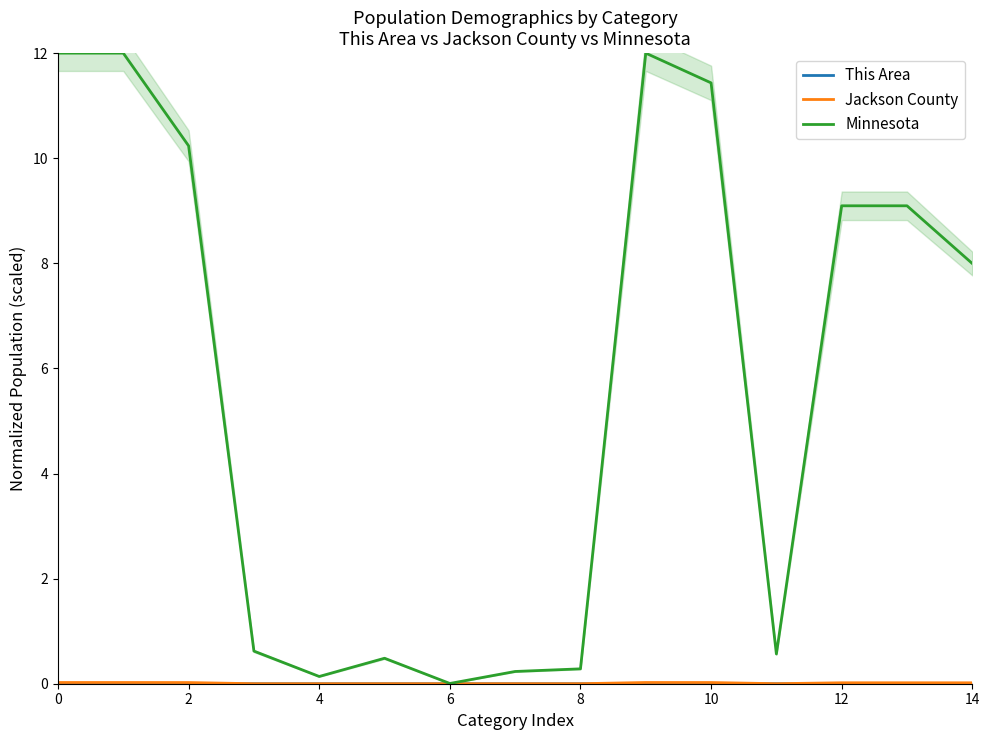

Which series has the largest range (max minus min)?

Minnesota